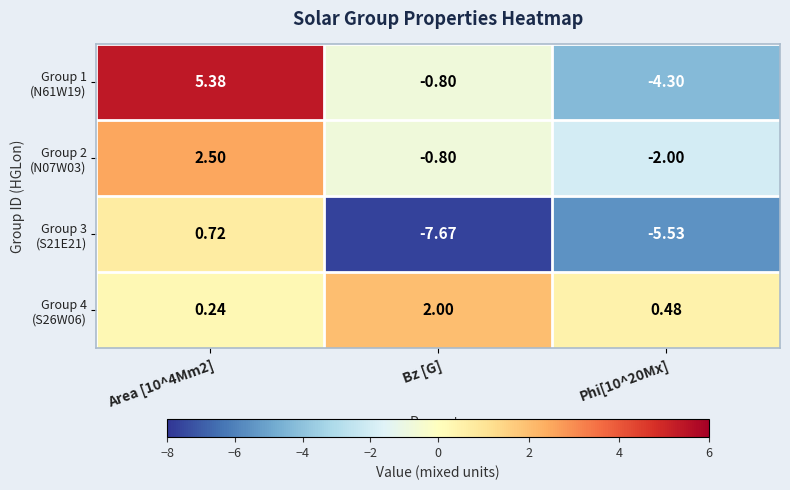

How many categories are shown in the chart?

3